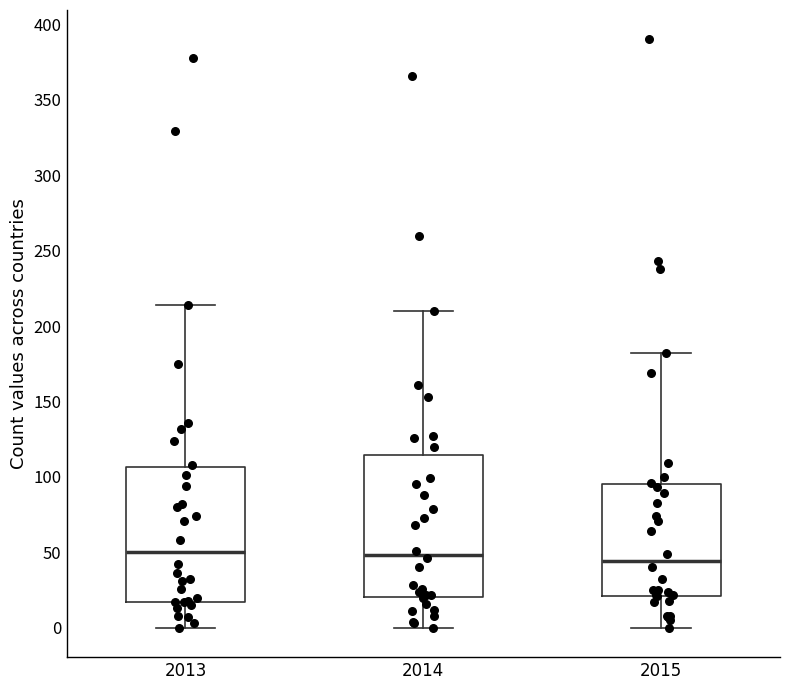

Comparing the boxes themselves (not the whiskers), which one is the tallest?

2014